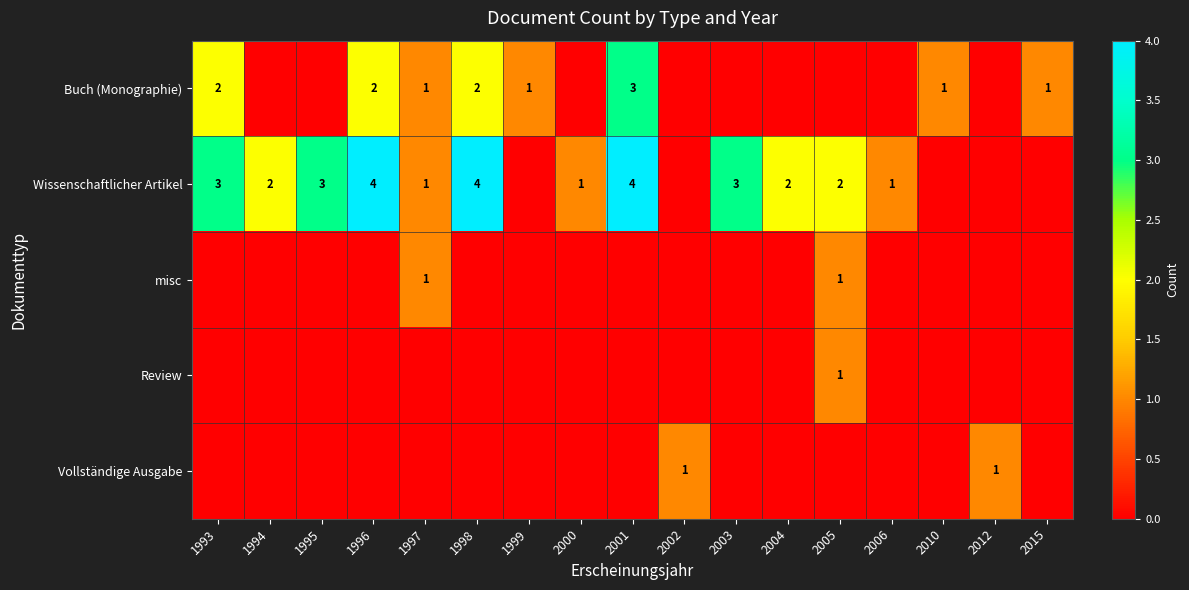

True or false: Wissenschaftlicher Artikel has a value of 2 at 2006.

False